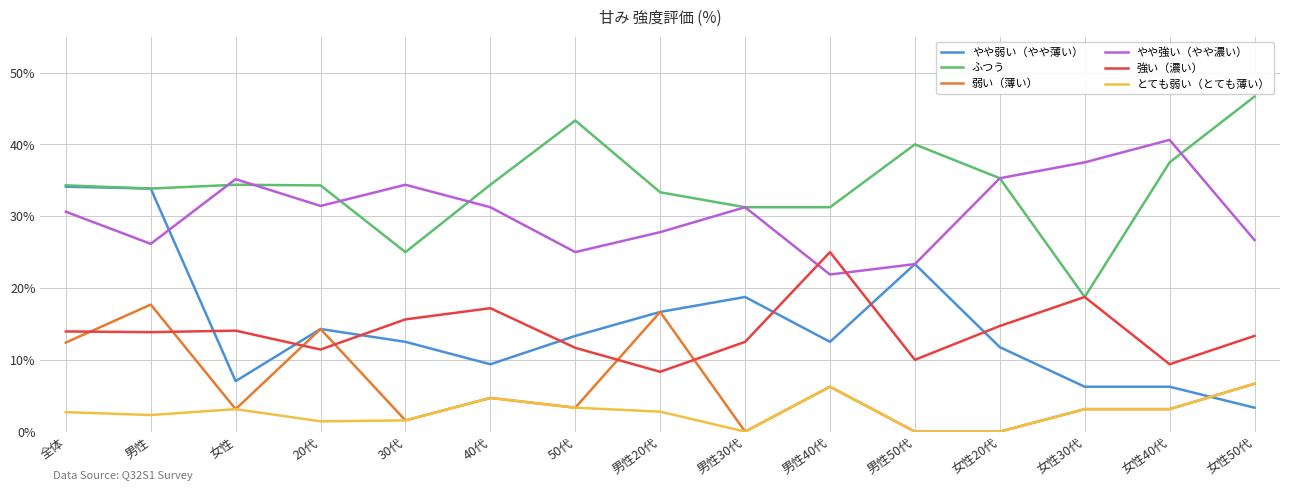

Rank the series by their maximum value, from highest to lowest.

ふつう, やや強い（やや濃い）, やや弱い（やや薄い）, 強い（濃い）, 弱い（薄い）, とても弱い（とても薄い）